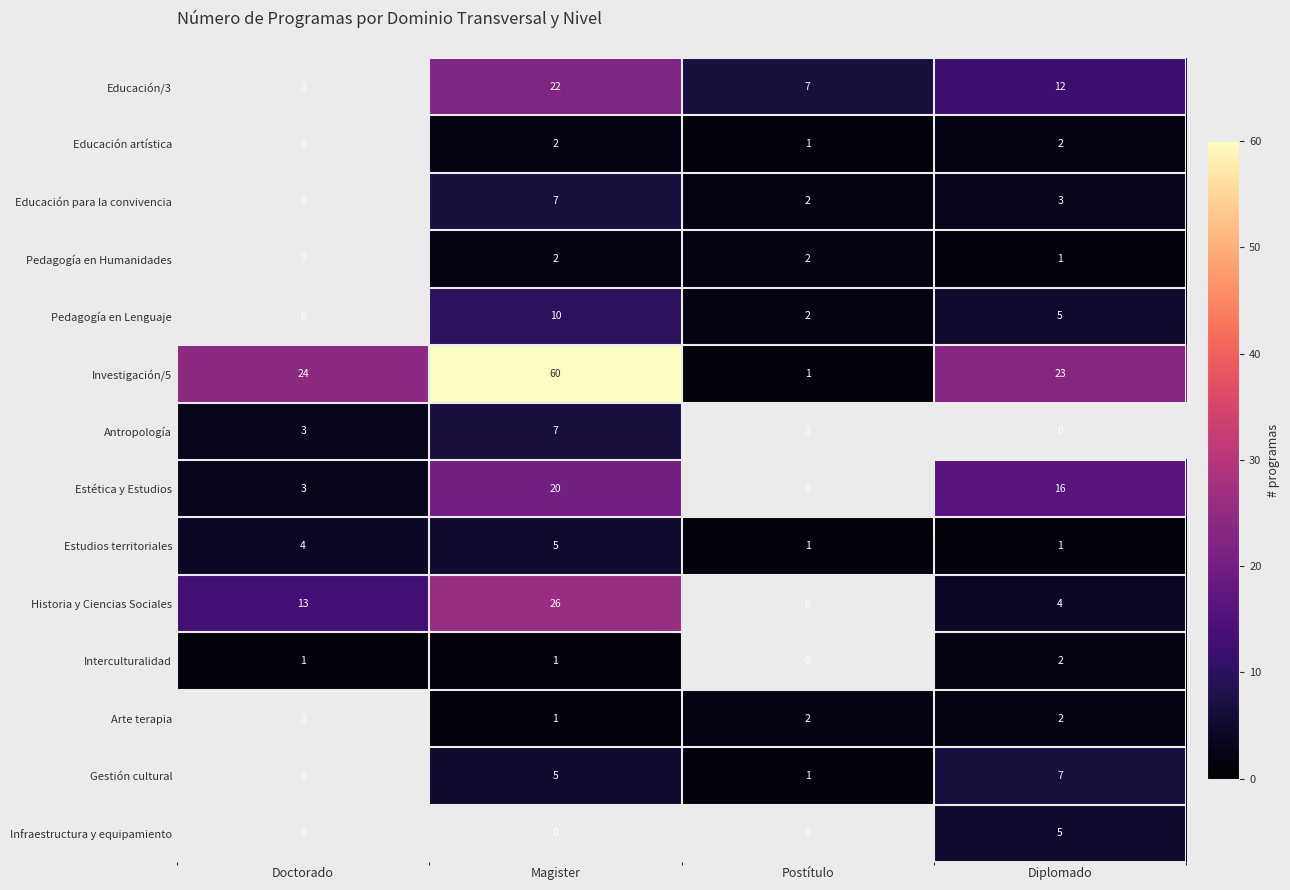

The Investigación/5 series shows 39.9 at Magister. True or false?

False